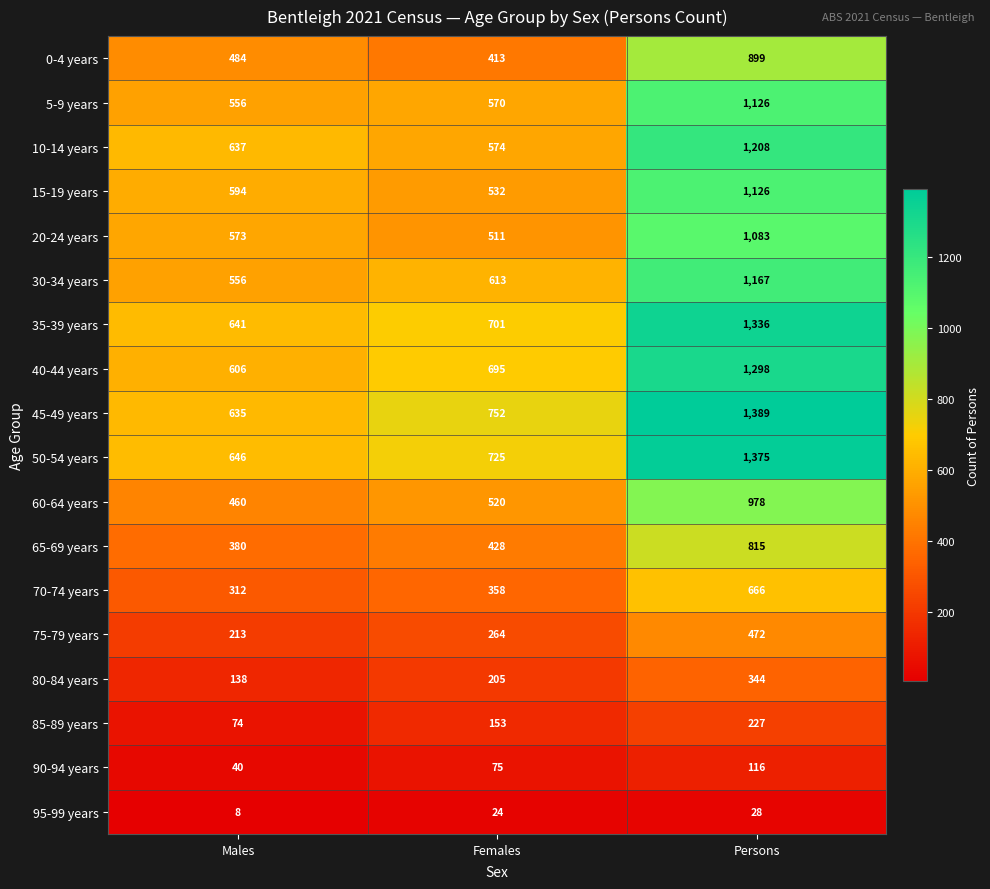

At how many categories does at least one series exceed 114?

3